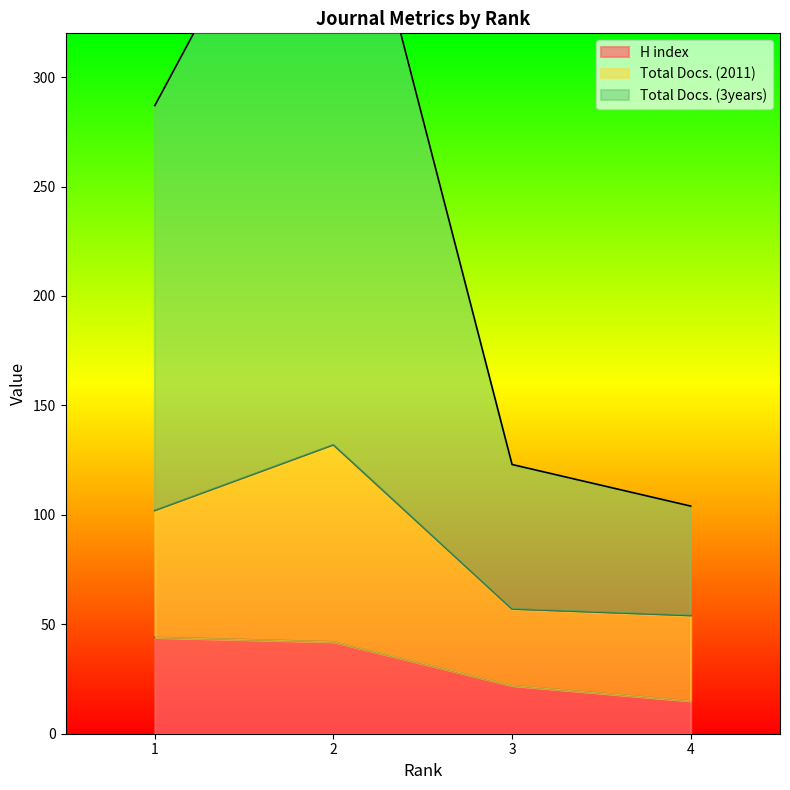

In Total Docs. (2011), how many points are higher than both neighbors (excluding endpoints)?

1